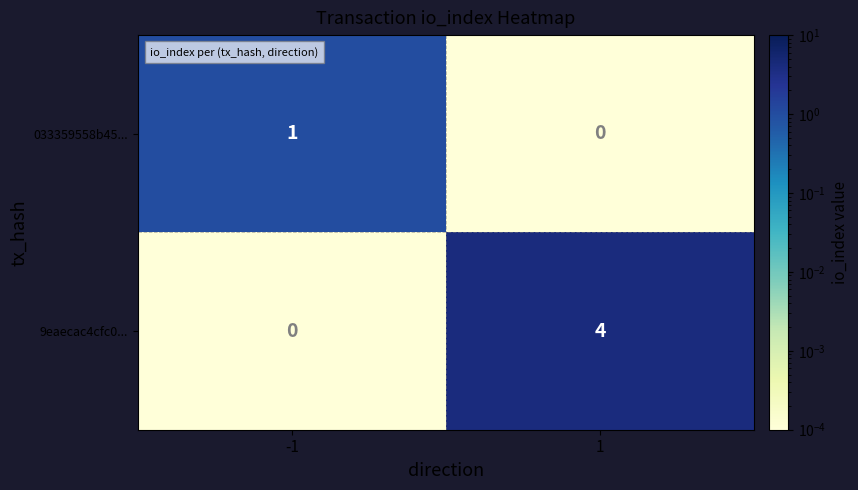

The 033359558b45... series shows 1 at -1. True or false?

True